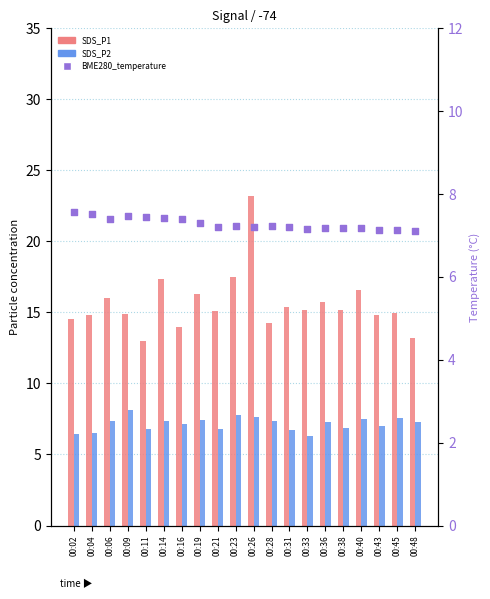

What is the total value across all series at 00:45?

29.7